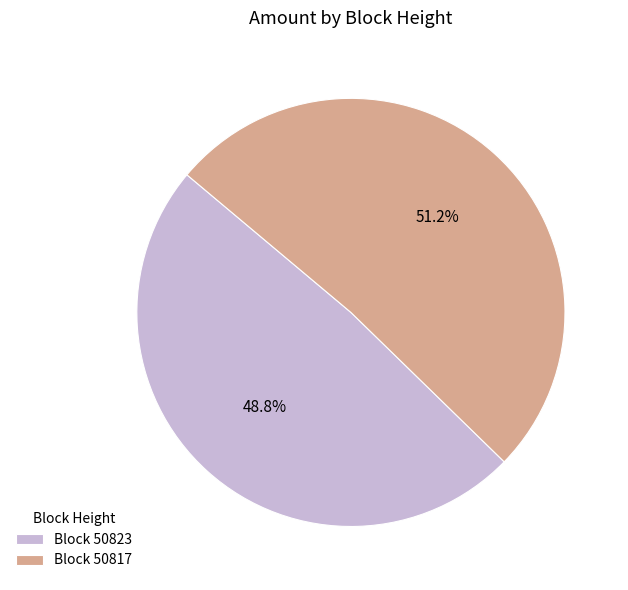

Rank the categories by value from highest to lowest.

Block 50817, Block 50823